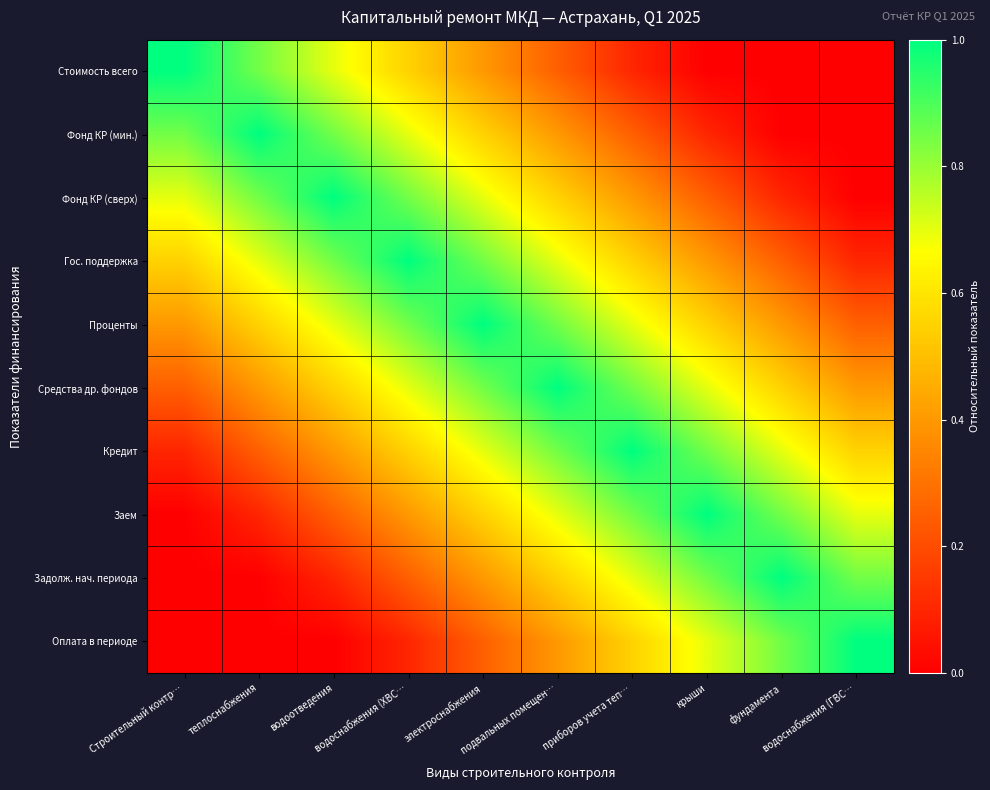

What is the greatest value displayed?

1.0